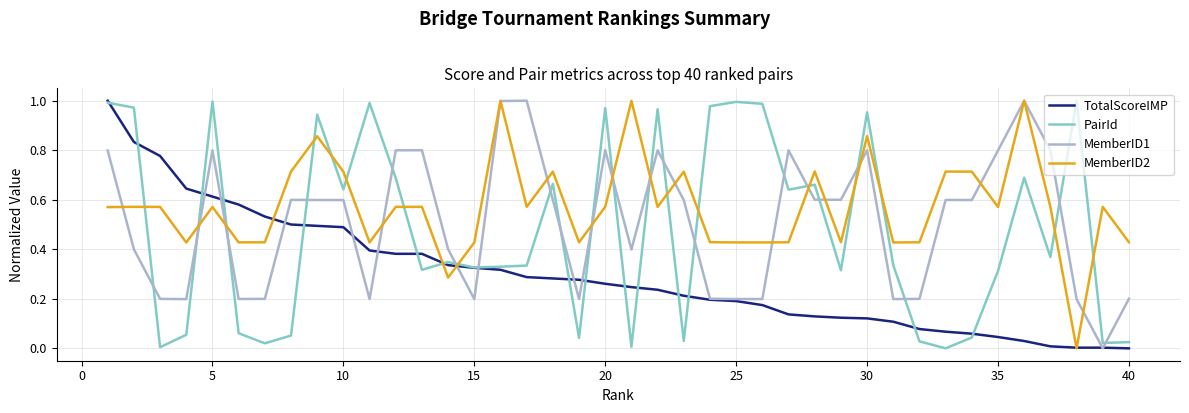

True or false: MemberID2 and PairId cross at least once.

True